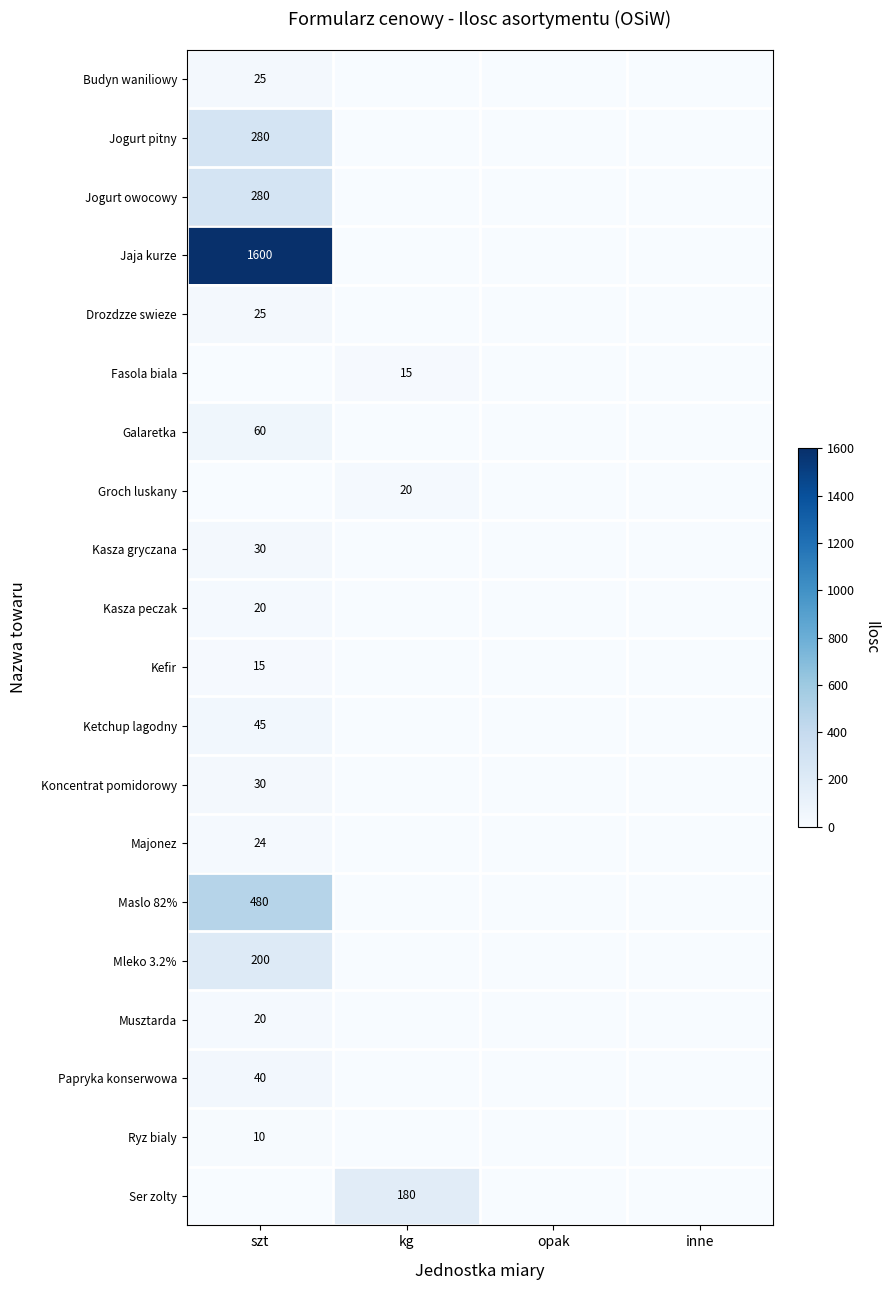

Which series has the largest range (max minus min)?

Jaja kurze